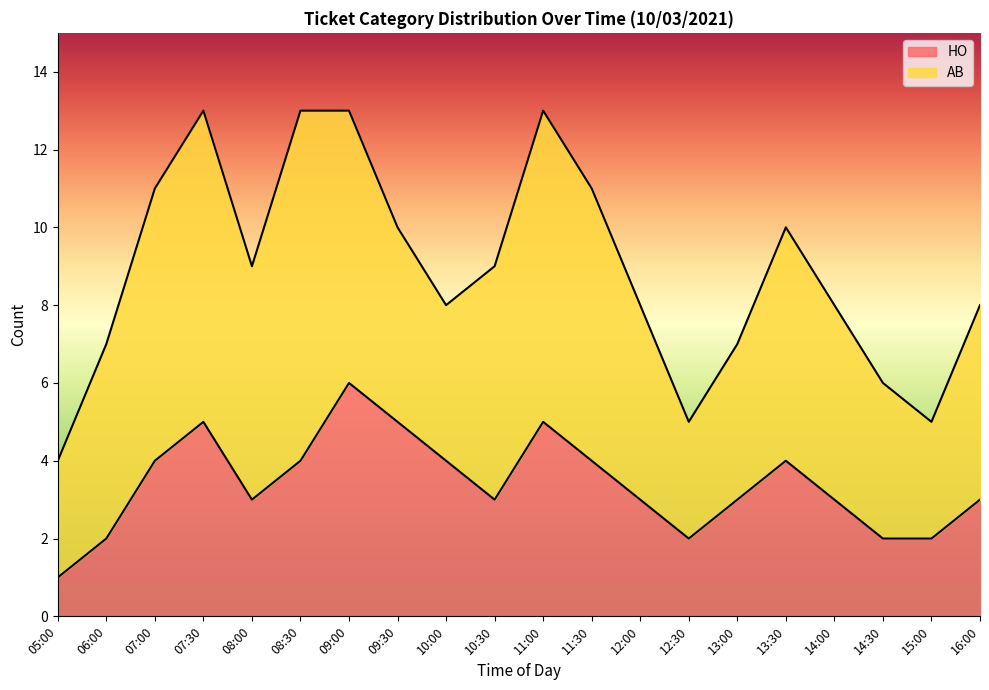

At which category does the chart reach its peak across all series?

09:00